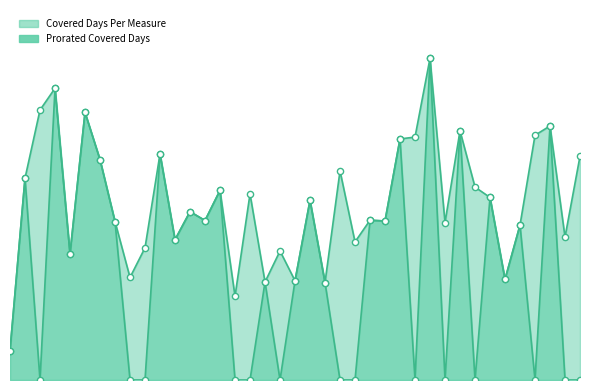

Which series reaches the maximum Y coordinate?

covered_days_per_measure